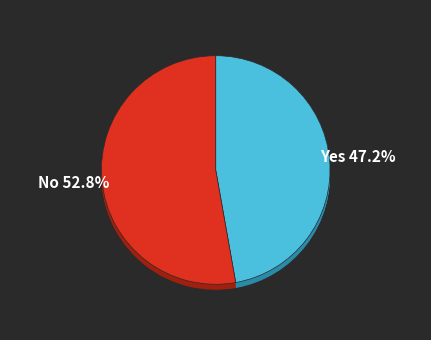

Does Vegetation management account for over 50% of the chart?

No